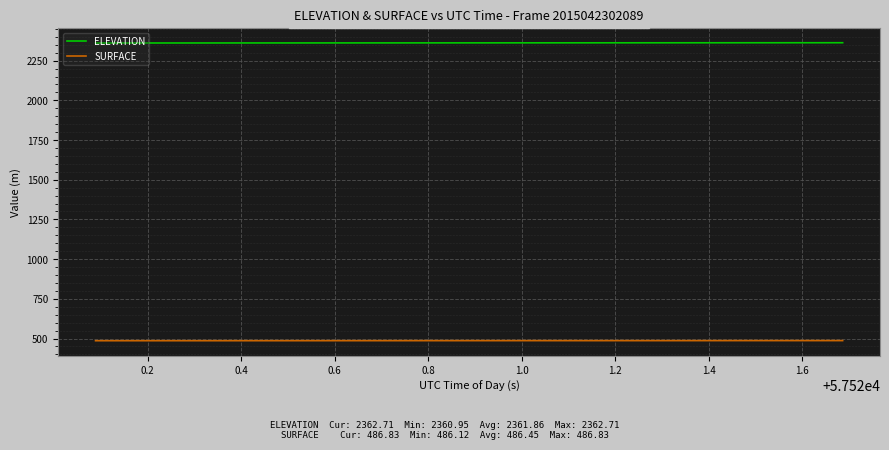

Which series has the largest total across all categories?

ELEVATION